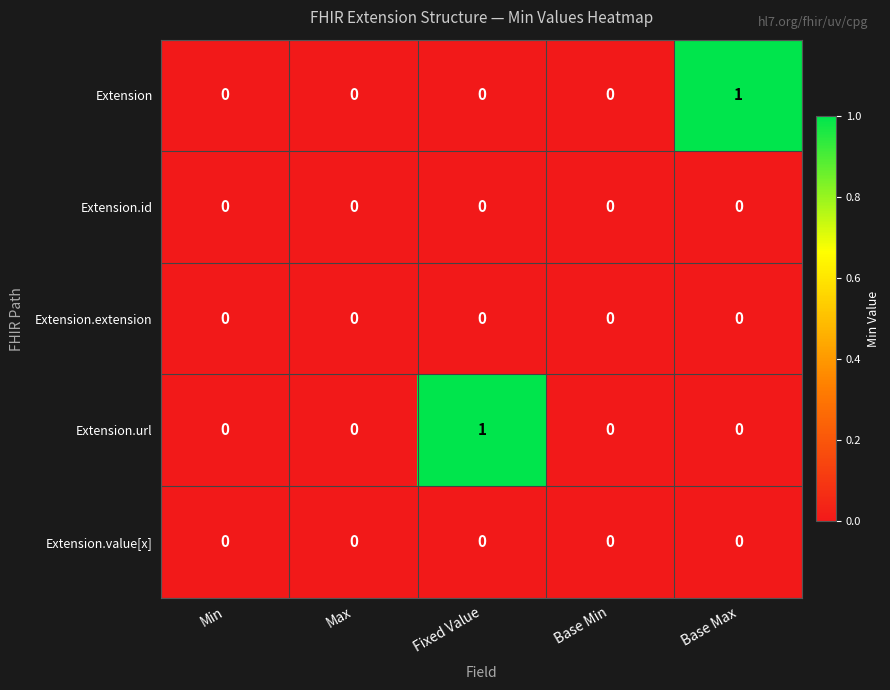

What is the spread (max minus min) of values at Fixed Value?

1